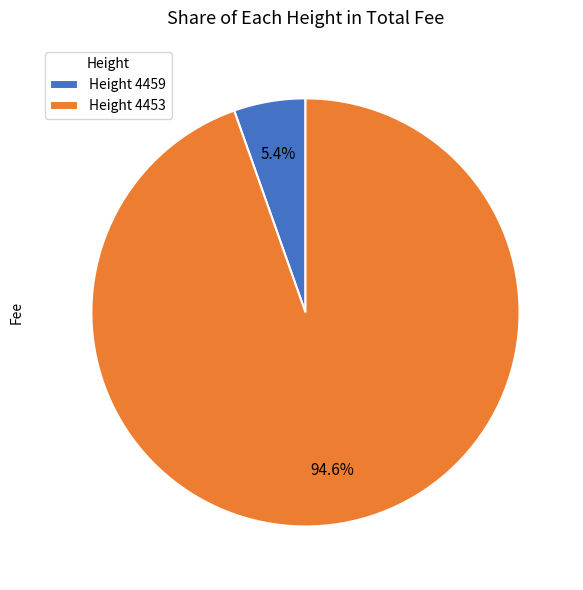

Combined, do Height 4453 and Height 4459 account for over 50%?

Yes